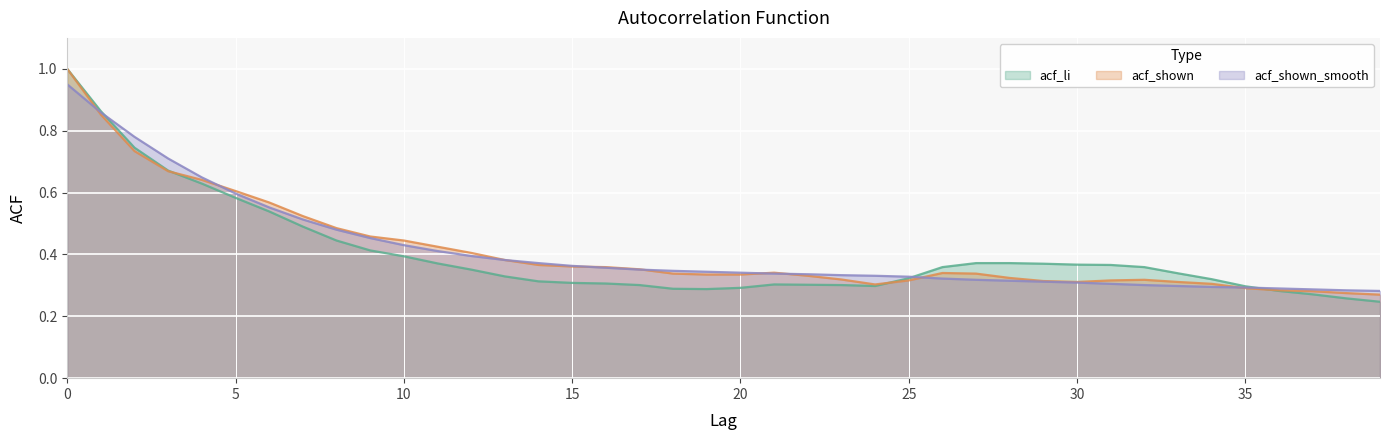

What value does the acf_shown series have at 3?

0.7